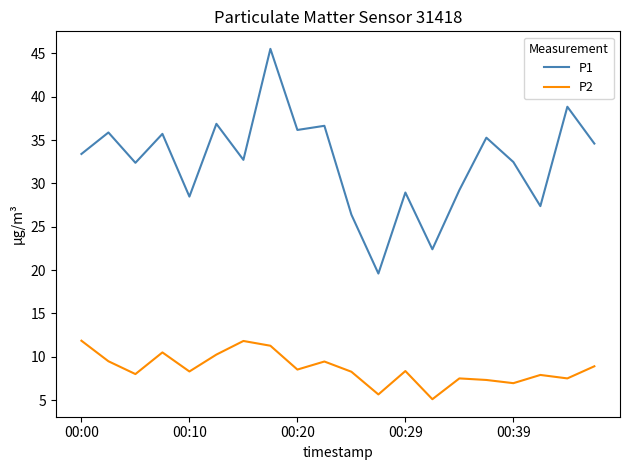

Which series has the largest total across all categories?

P1